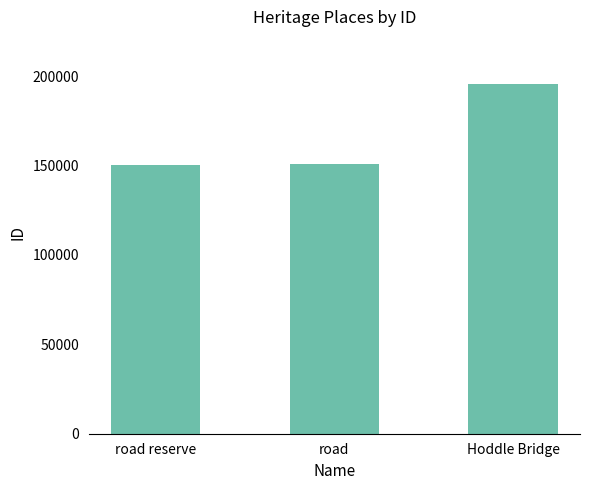

The chart shows a value of 151064 at road. True or false?

True